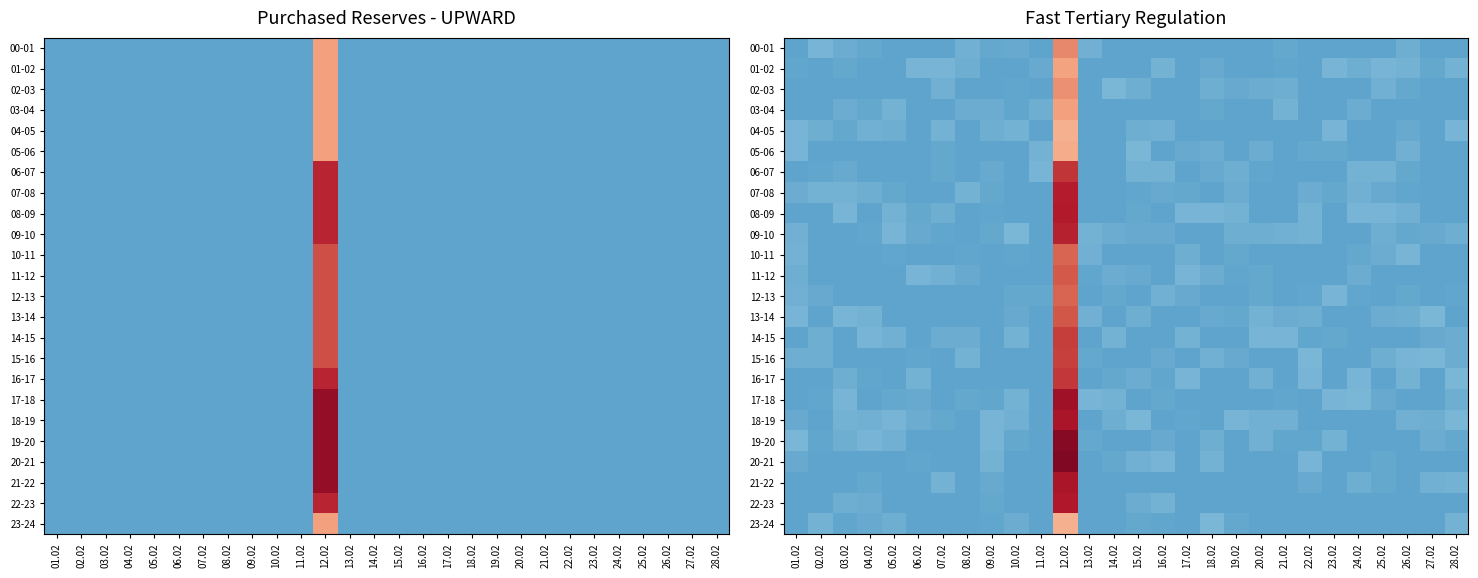

Between 18.02 and 26.02, which series saw the biggest shift?

23-24